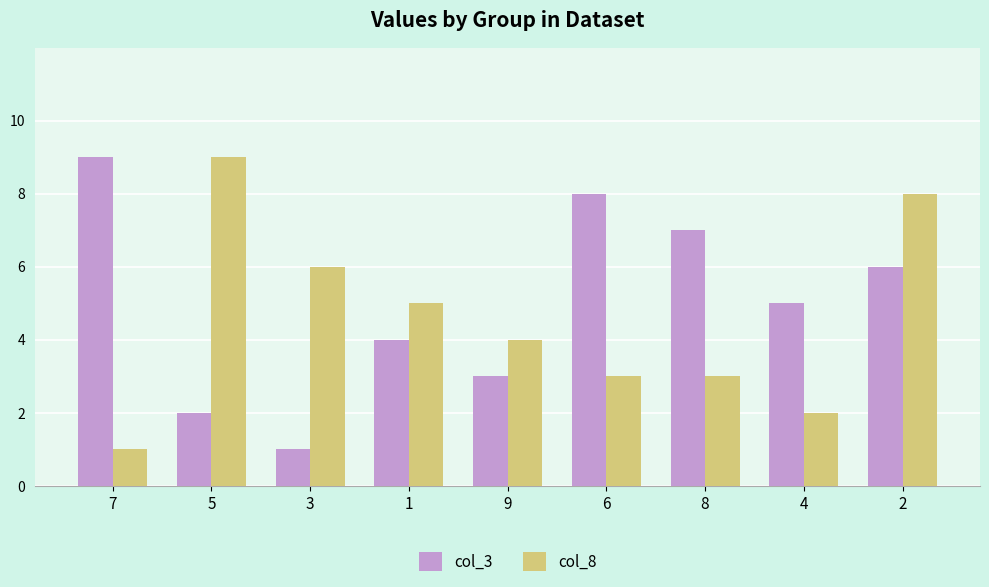

Is it true that col_3 equals 1 at 1?

False